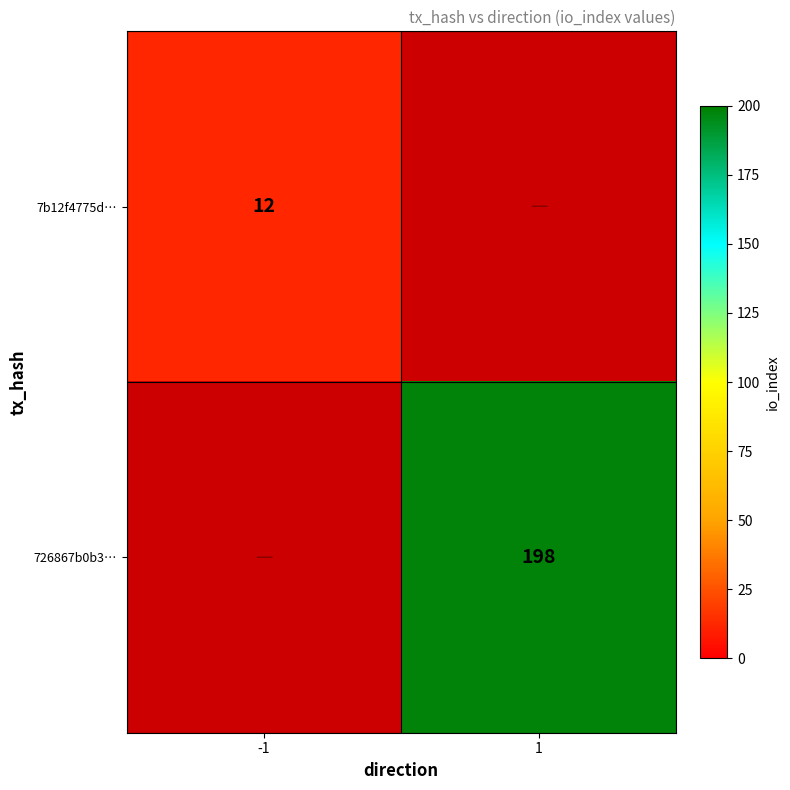

How many data points does each series have?

2